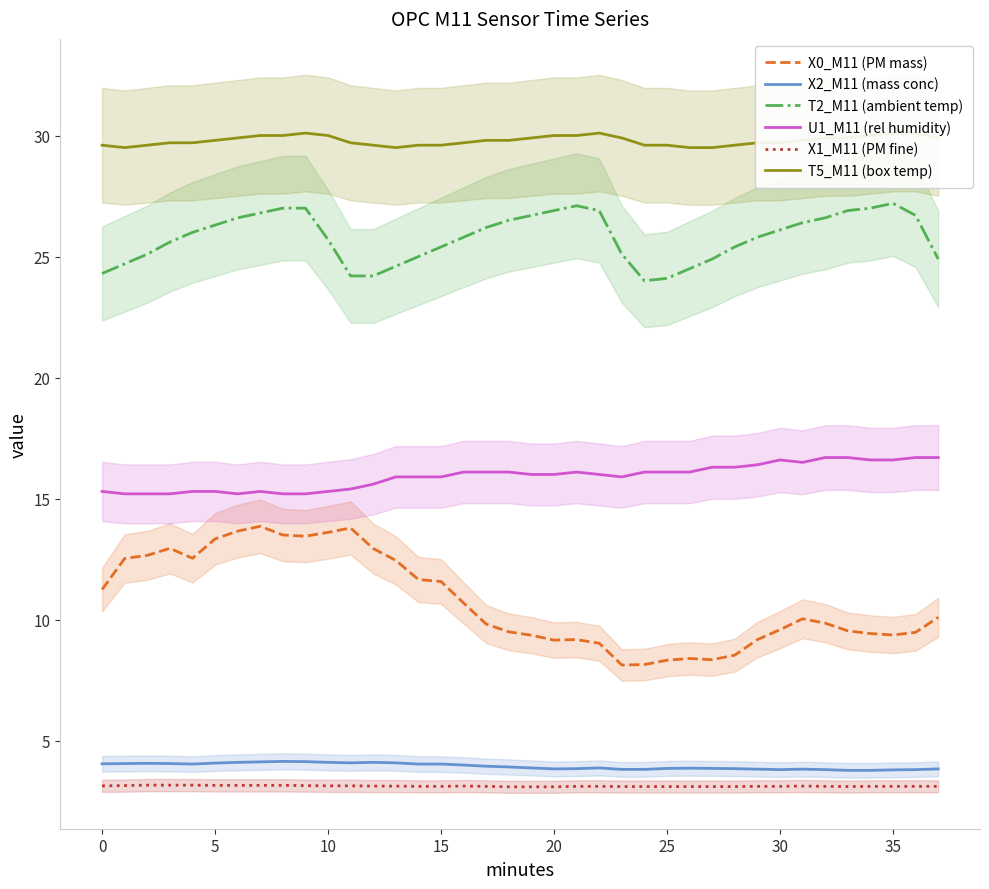

What is the difference between the maximum and minimum values in the X2_M11 (mass conc) series?

0.4